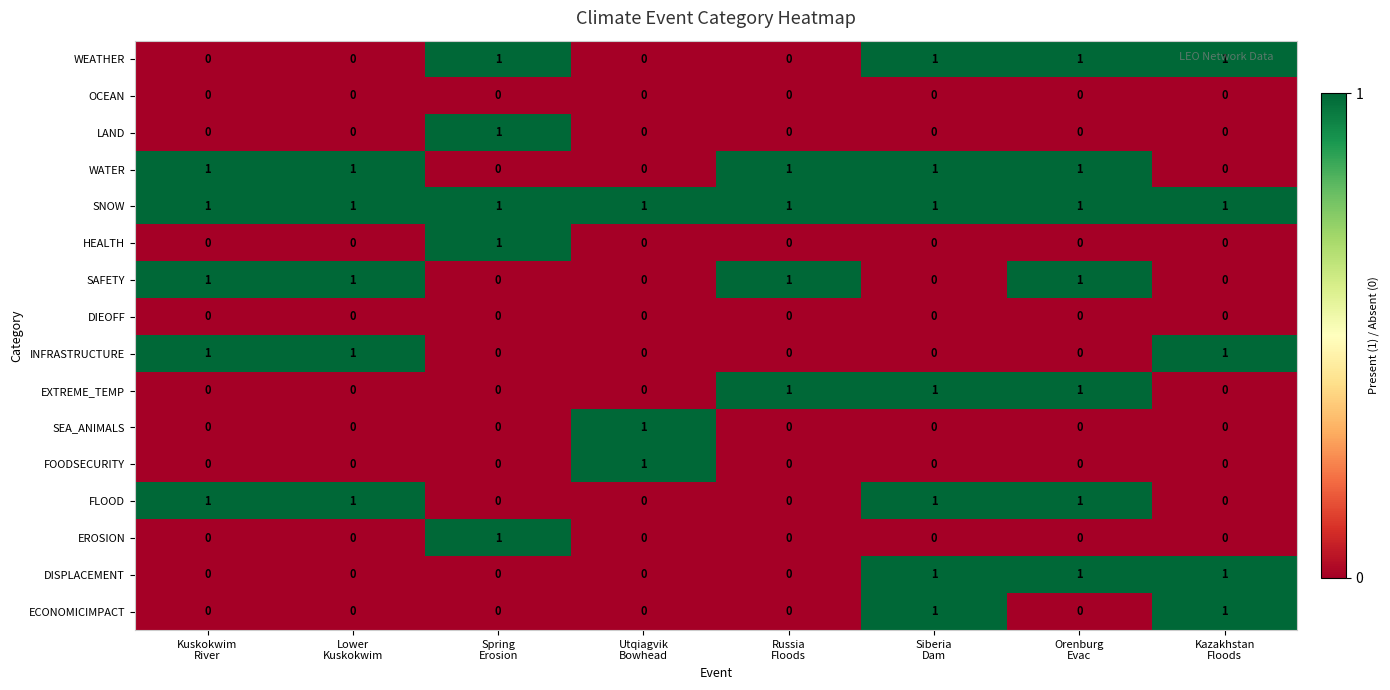

Count the WEATHER values in the range 0 to 1.

8